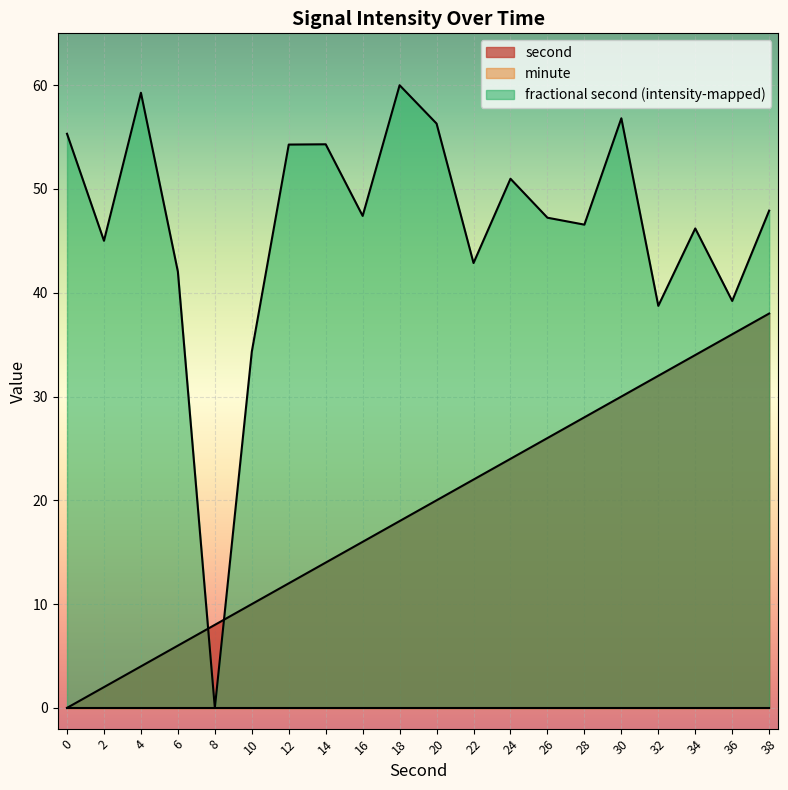

True or false: second has more than 1 interior local peaks.

False